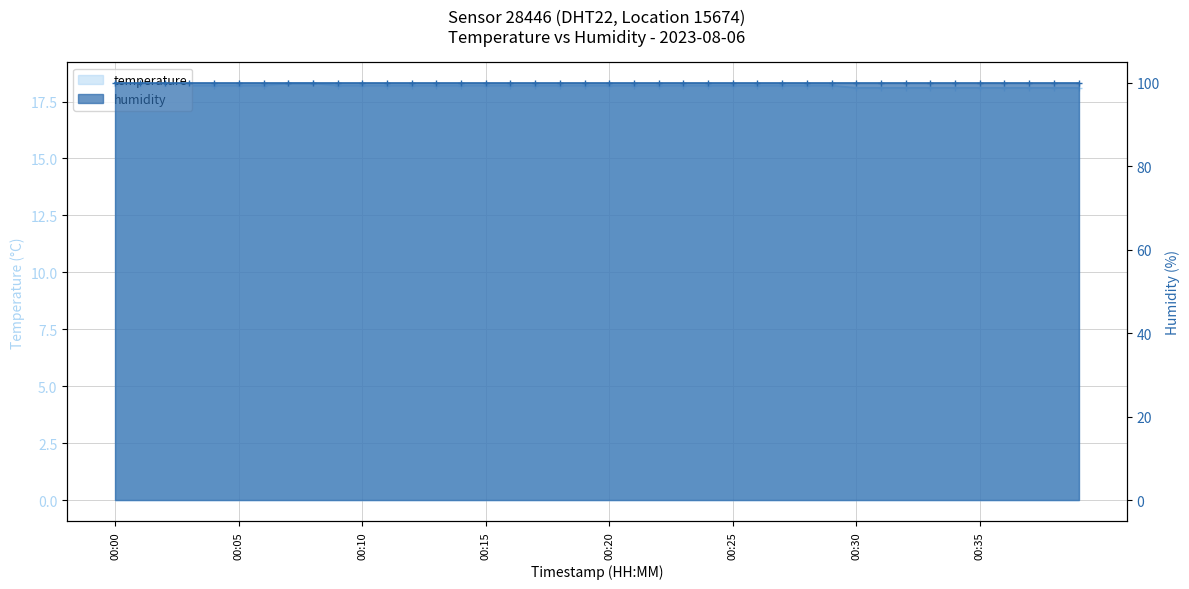

How many values are between 18 and 19?

40